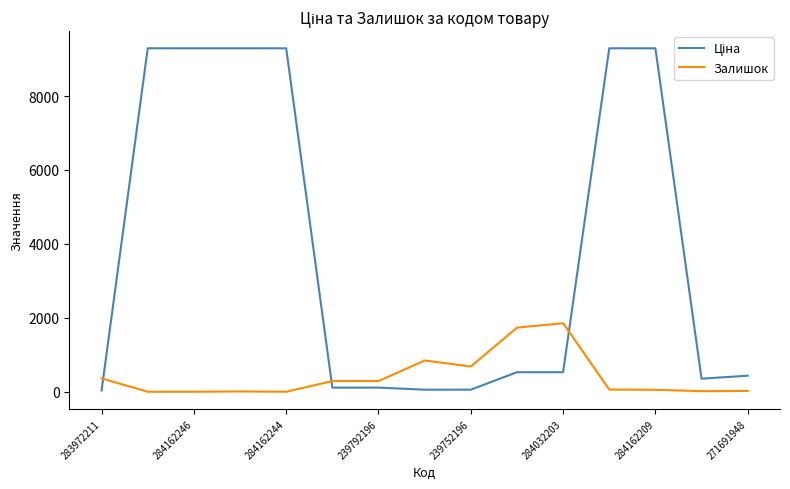

What is the difference between the maximum and minimum values in the Залишок series?

1854.0